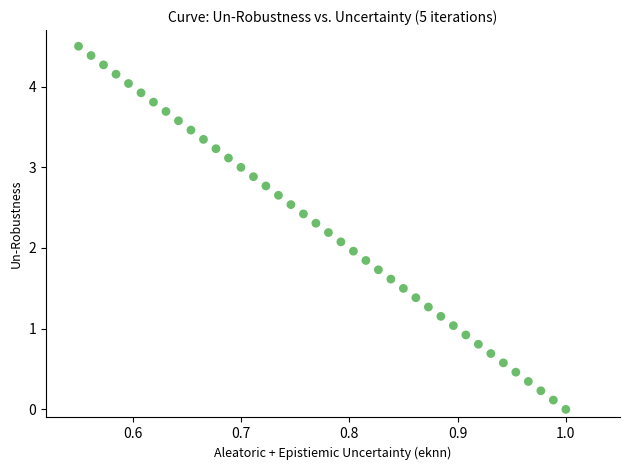

What is the range of Y values (max minus min)?

4.5